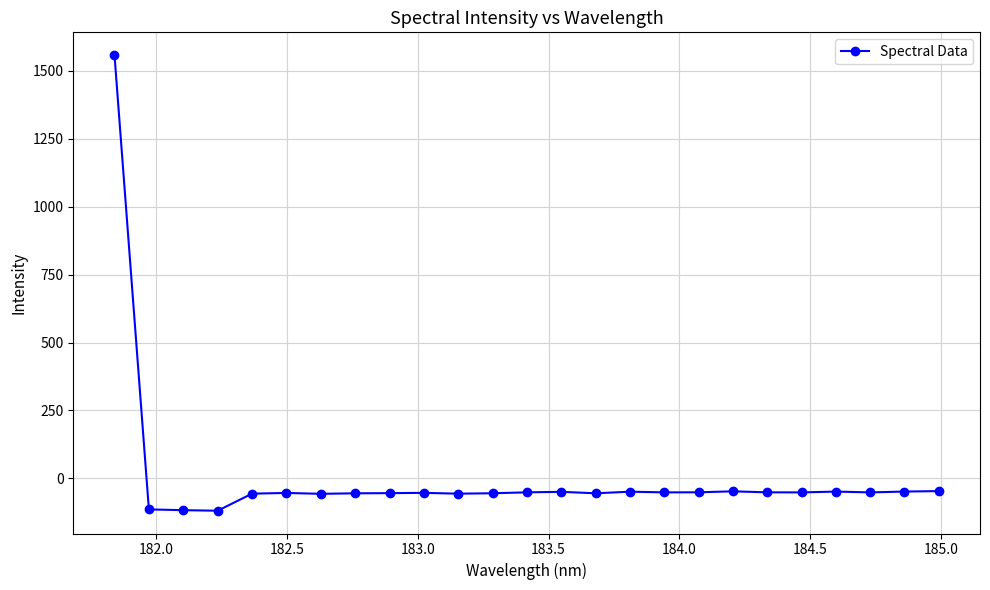

What is the value of the 18th point from the left?

-51.2